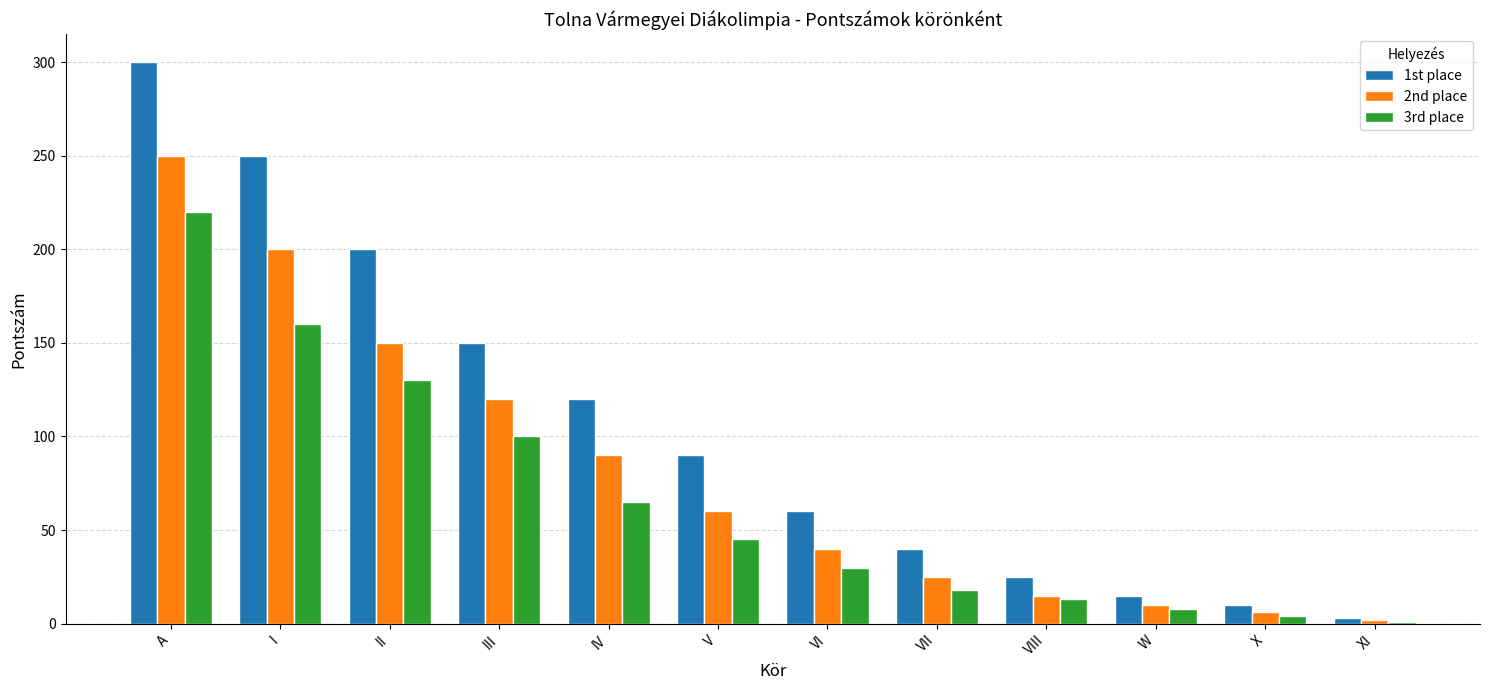

Rank the categories by 2nd place value from highest to lowest.

A, I, II, III, IV, V, VI, VII, VIII, W, X, XI